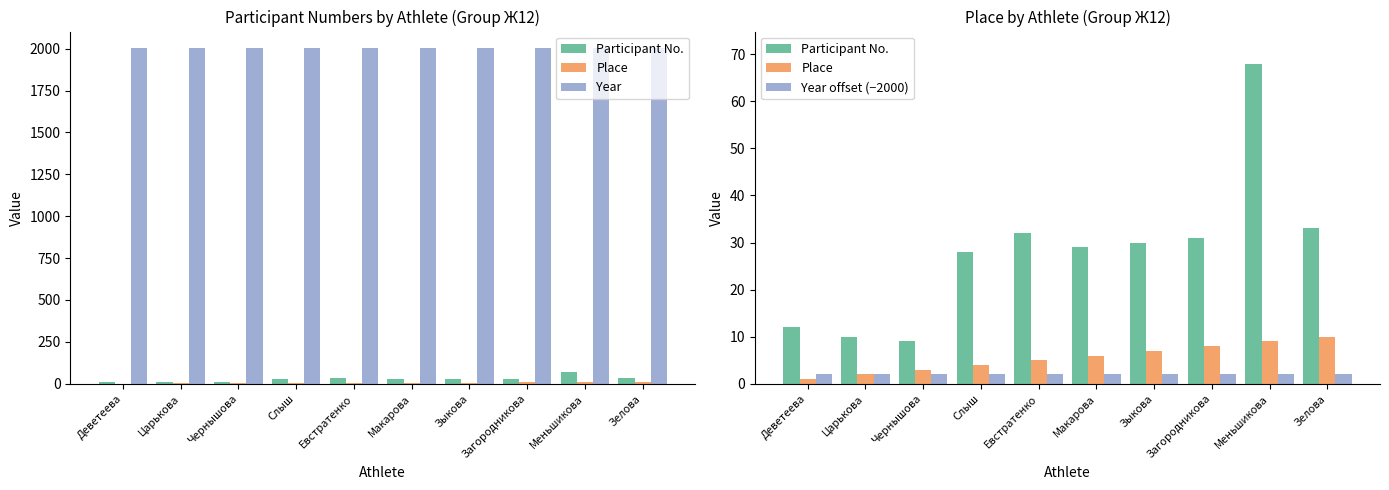

At which label is Participant No. closest to 38?

Зелова